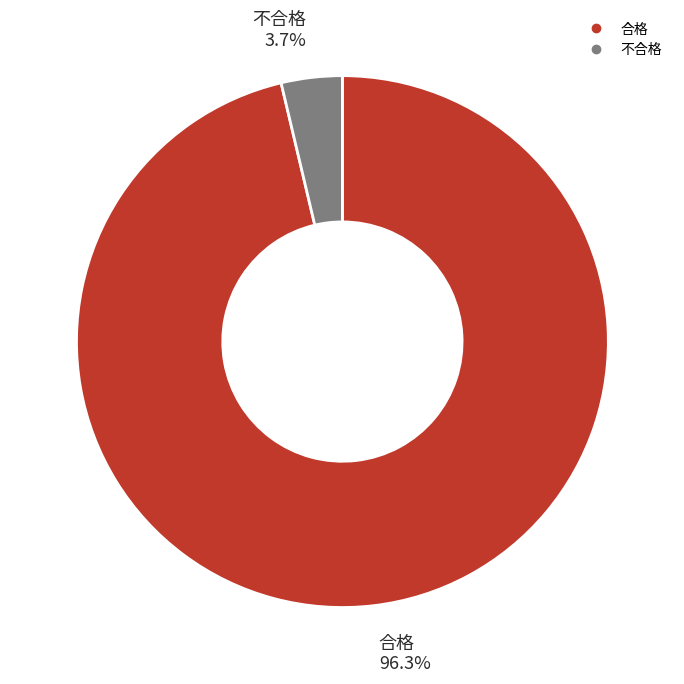

Which slice is the largest?

合格